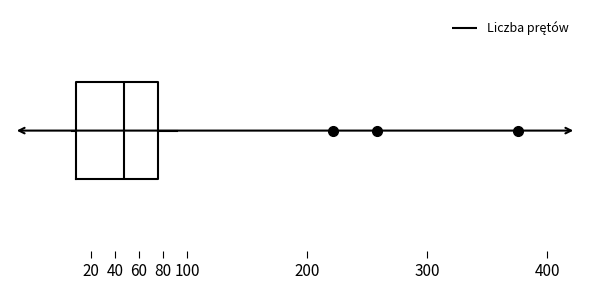

Read this box plot against the x-axis: the position of the median line, the range covered by the box, and the ends of both whiskers. The values are not printed on the chart, so give them approximately, as read against the axis.

median 48, box 8 to 76, whiskers 4 to 92